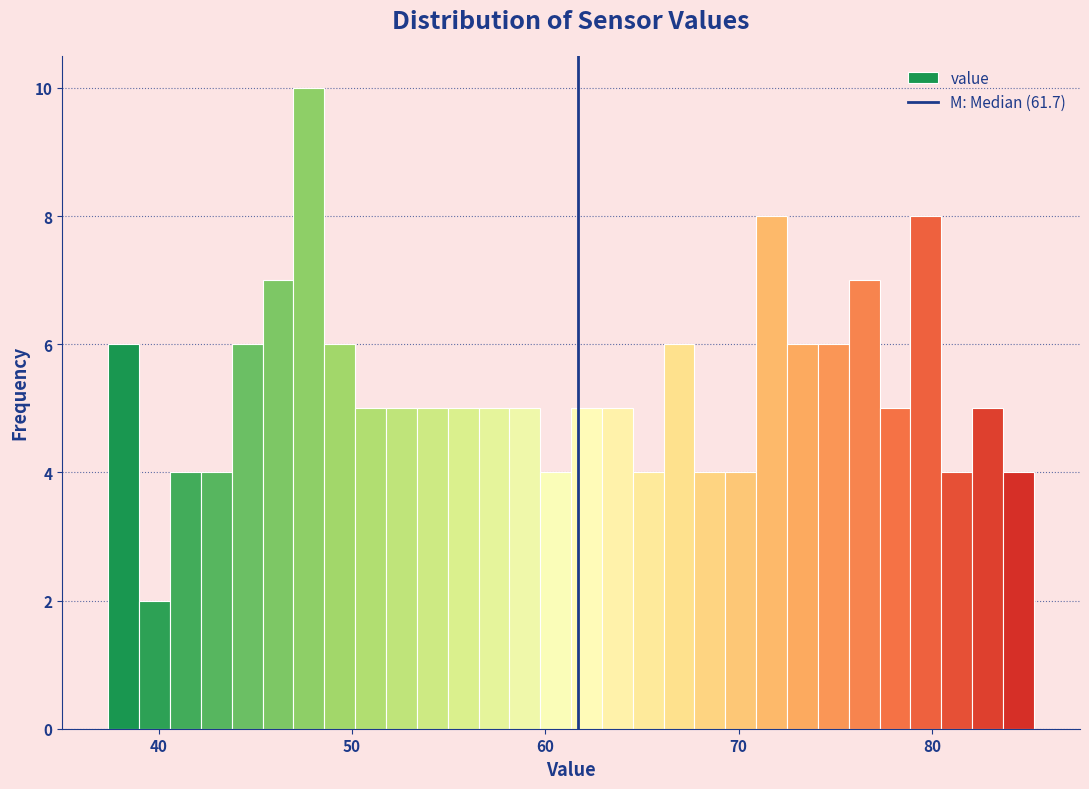

Around what value on the x-axis is the tallest bar? Give the approximate position of its centre, as read against the axis.

48